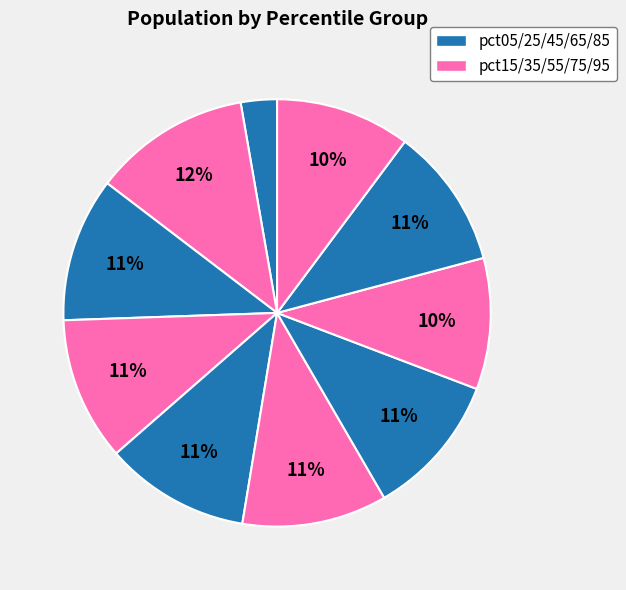

Count the number of slices in the pie.

10